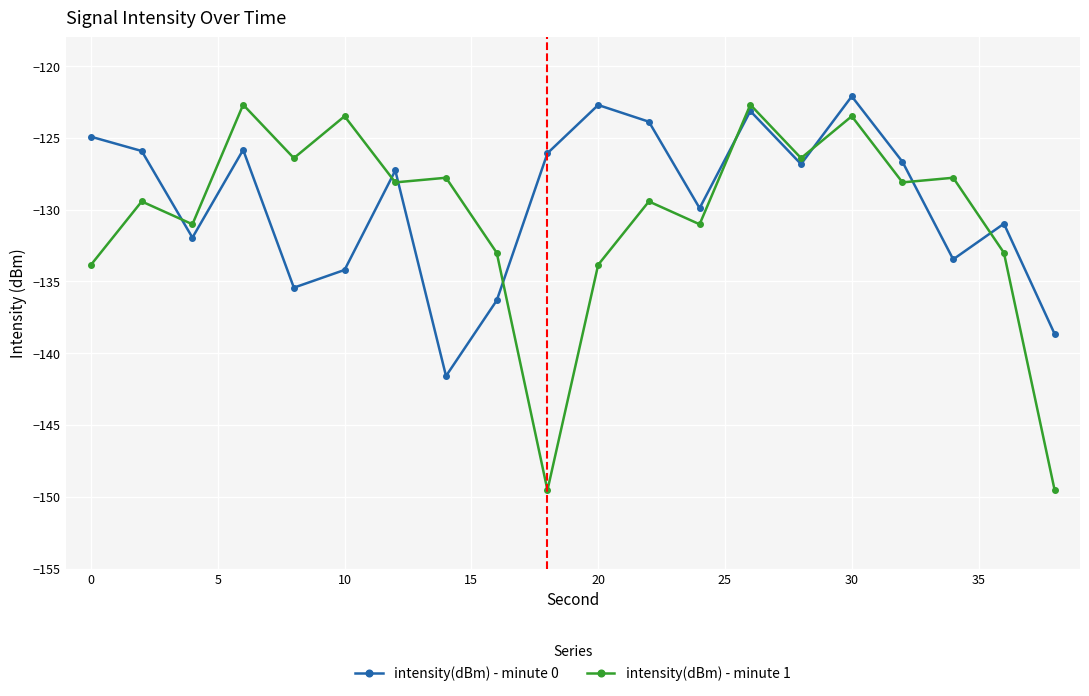

Which series has the widest spread of values?

intensity(dBm) - minute 1